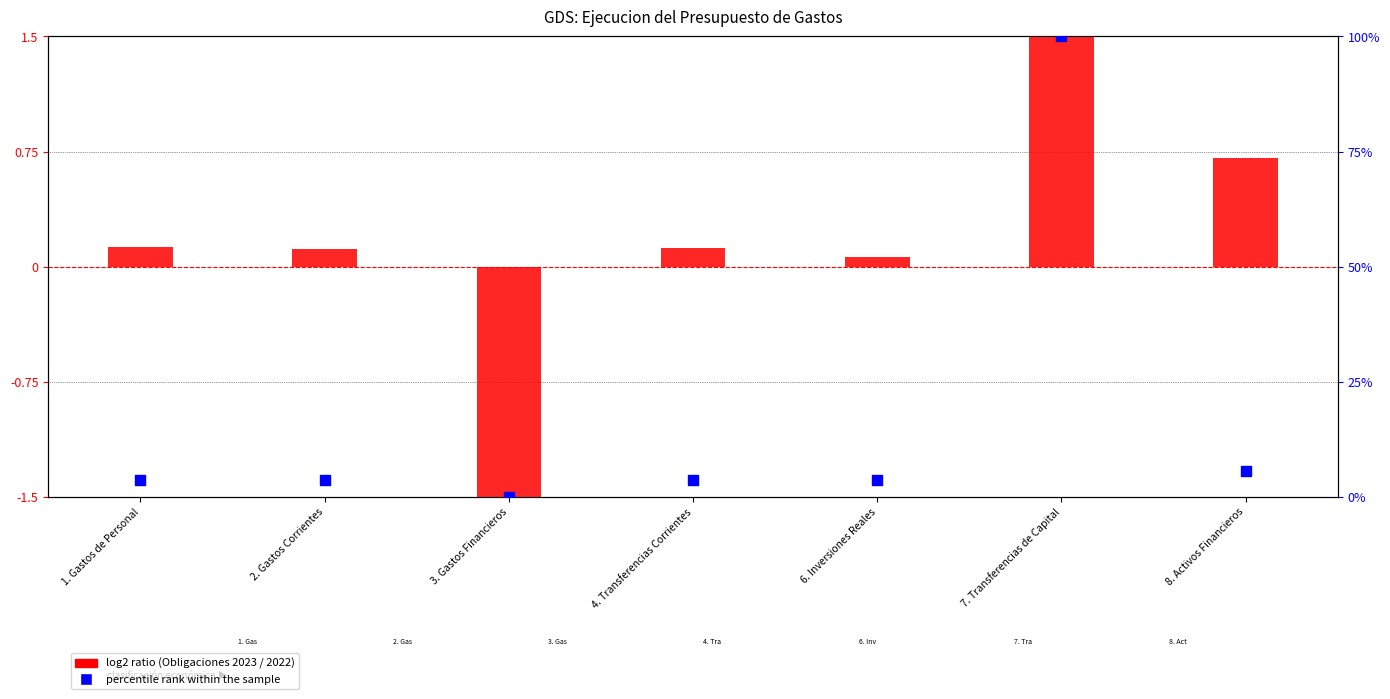

Which series has the largest total across all categories?

percentile rank within the sample